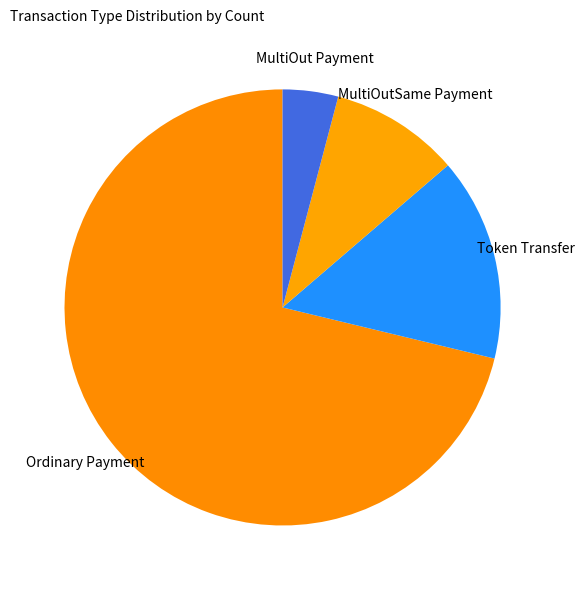

Count the number of slices in the pie.

4